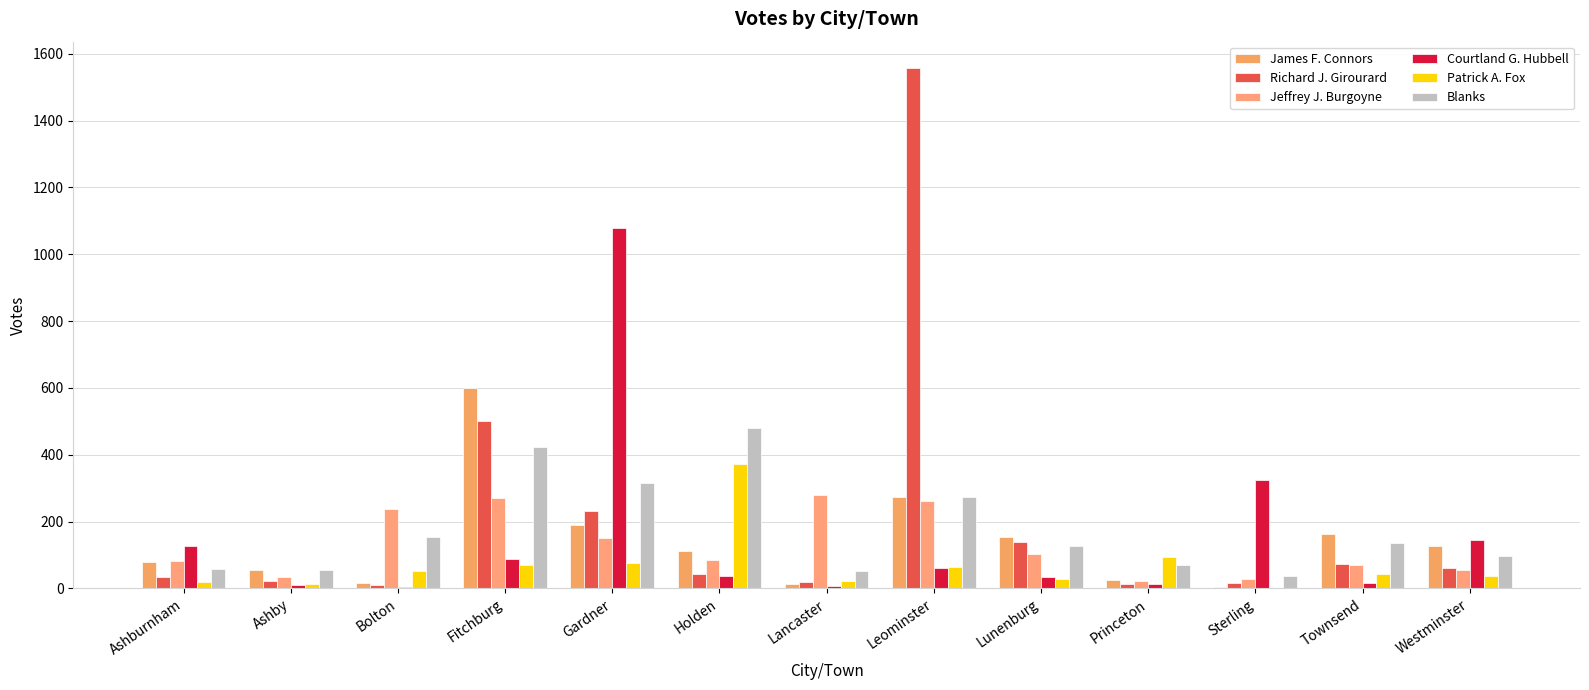

Are the bars grouped side by side (vs. stacked)?

Yes